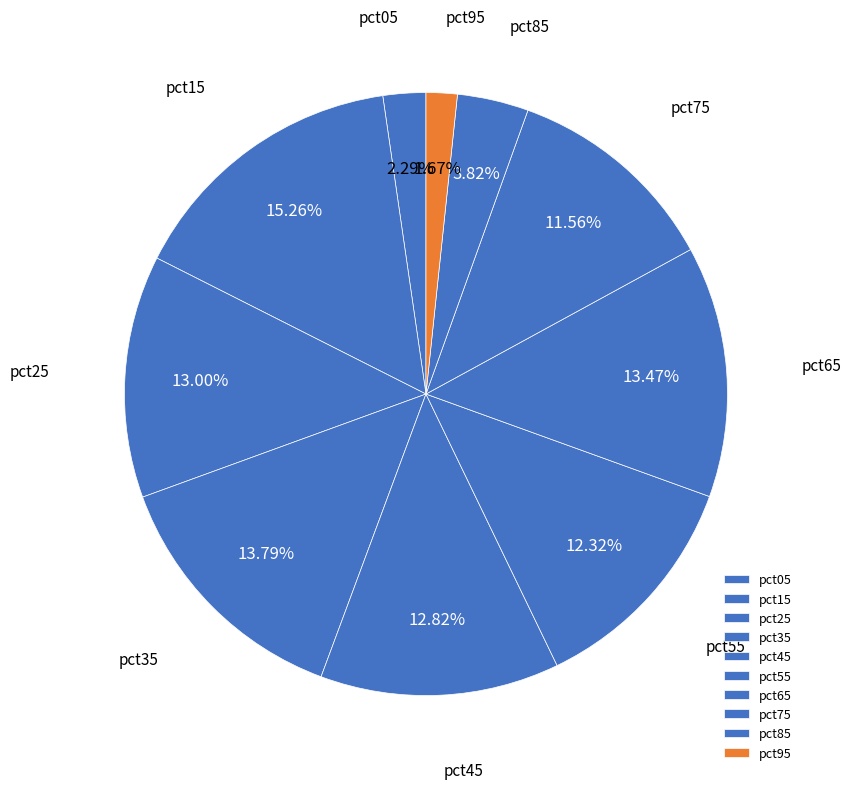

Does pct65 account for over 50% of the chart?

No